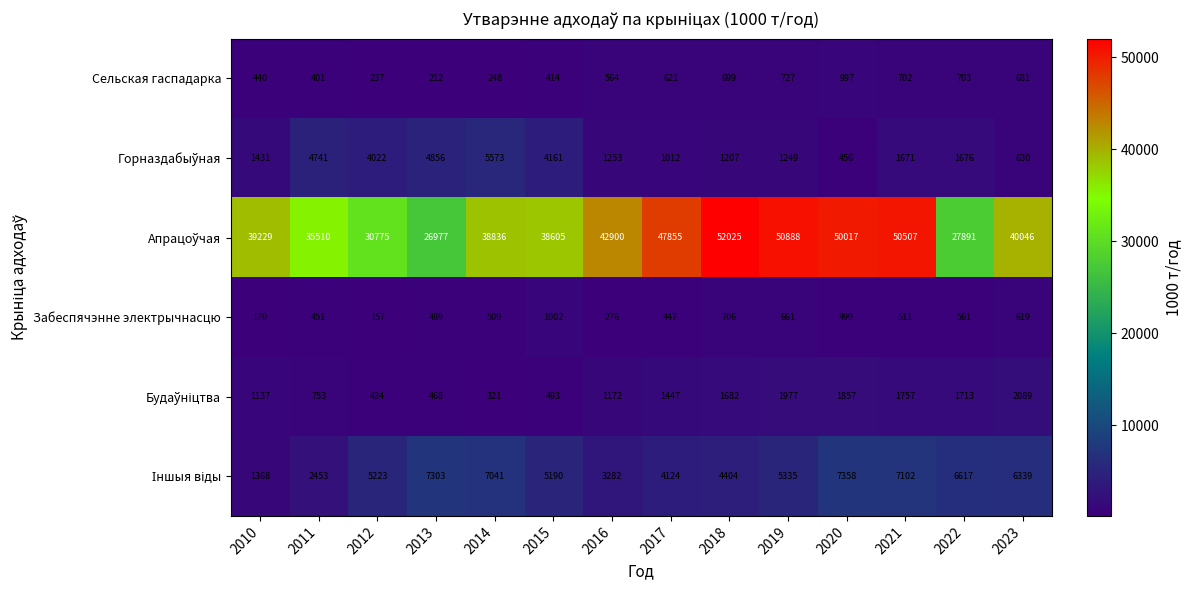

List the labels in order of Сельская гаспадарка value, smallest first.

2013, 2012, 2014, 2011, 2015, 2010, 2016, 2017, 2023, 2018, 2021, 2022, 2019, 2020